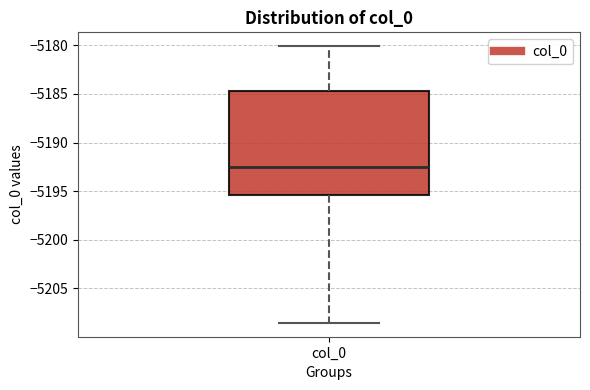

Read this box plot against the y-axis: the position of the median line, the range covered by the box, and the ends of both whiskers. The values are not printed on the chart, so give them approximately, as read against the axis.

median -5192.5, box -5195.5 to -5184.5, whiskers -5208.5 to -5180.0